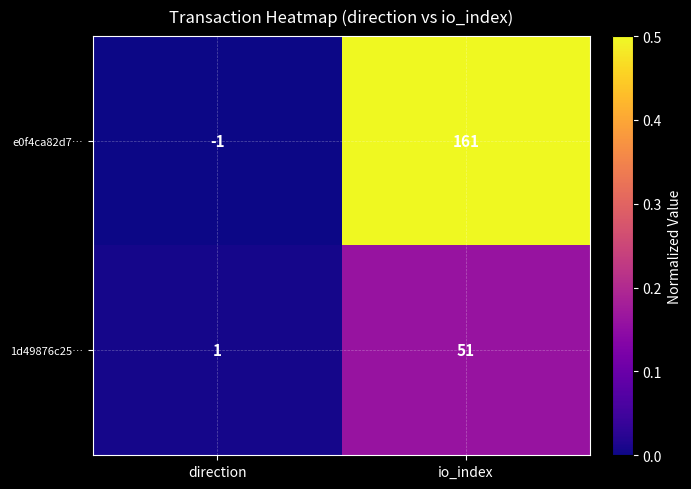

List the series in order of their overall mean, highest first.

e0f4ca82d7…, 1d49876c25…